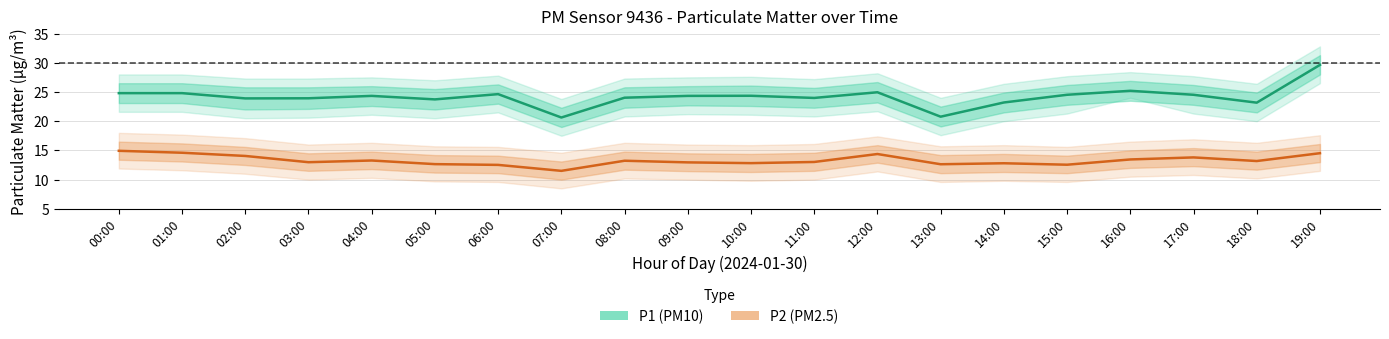

Is this an area chart (filled region under the line)?

No